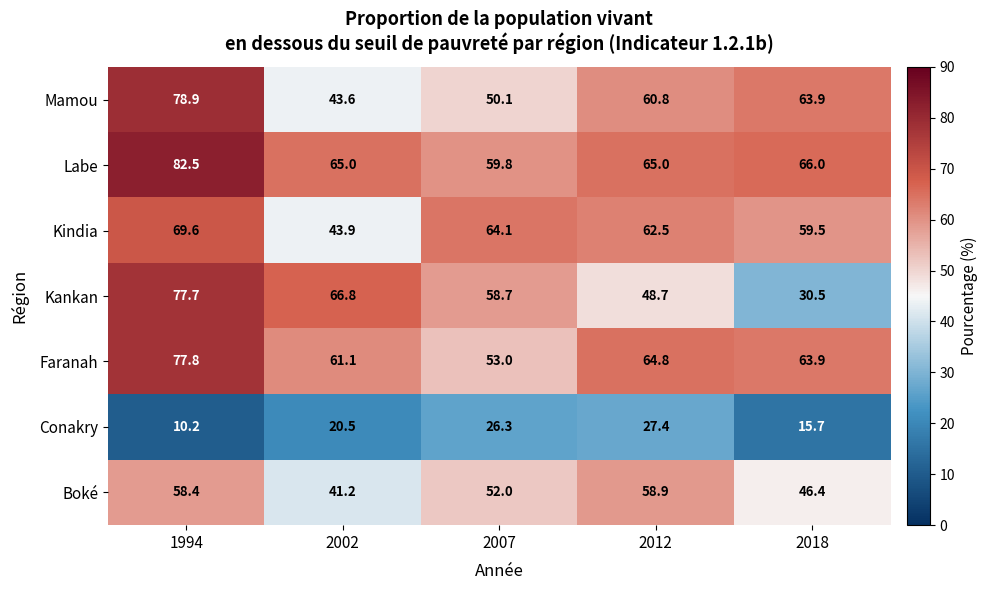

The value of Faranah at 2018 is 63.9. True or false?

True